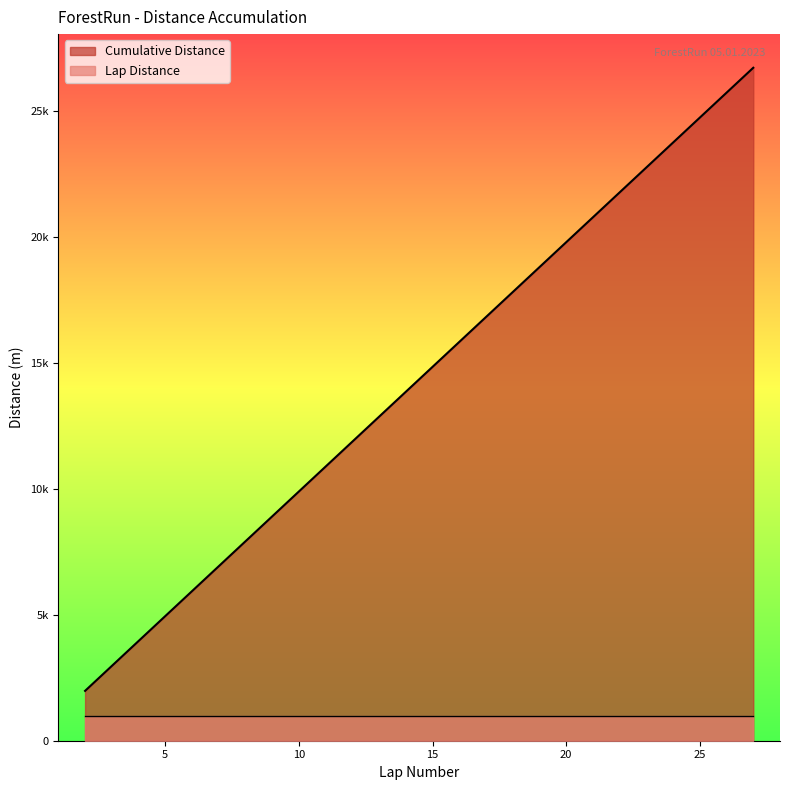

What is the average value?

14121